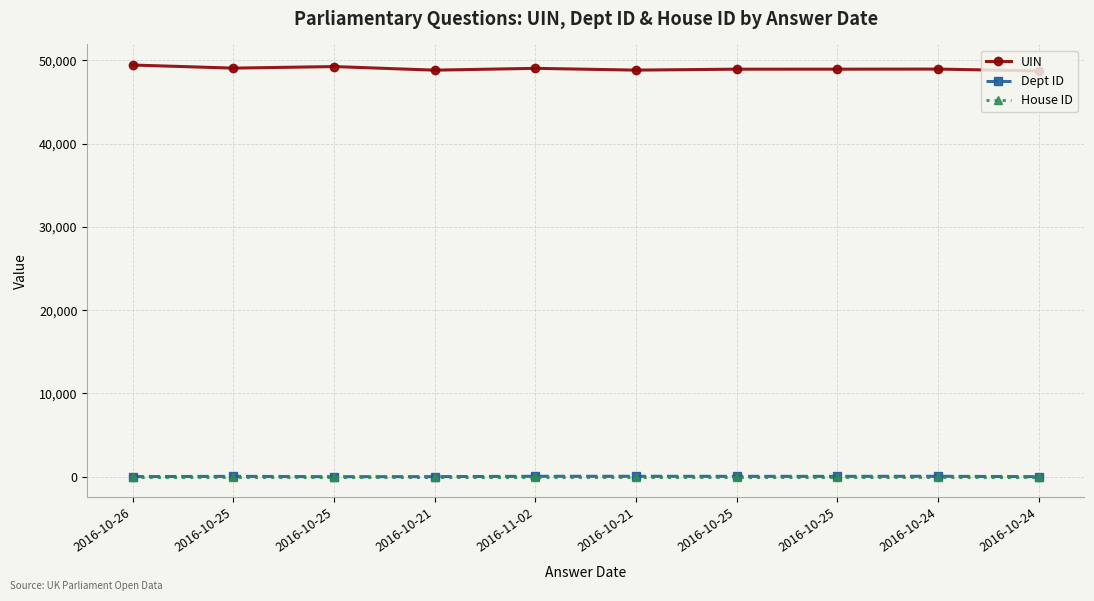

What is the label of the 7th point from the right?

2016-10-21